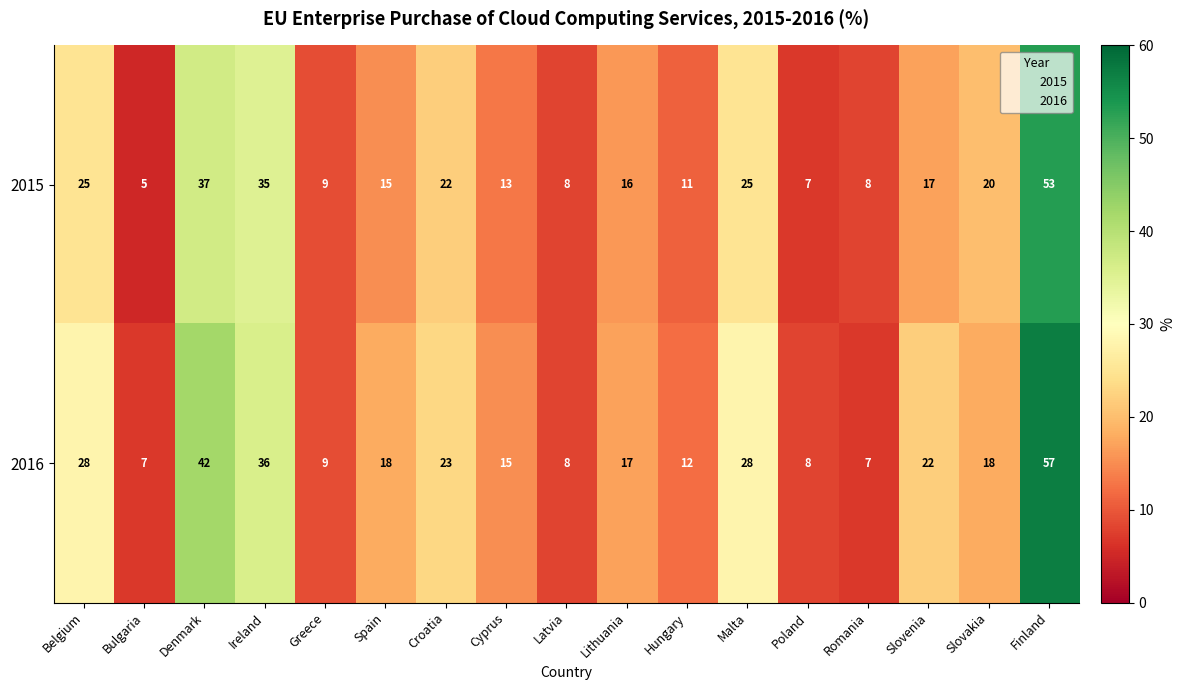

Which series has the widest spread of values?

2016